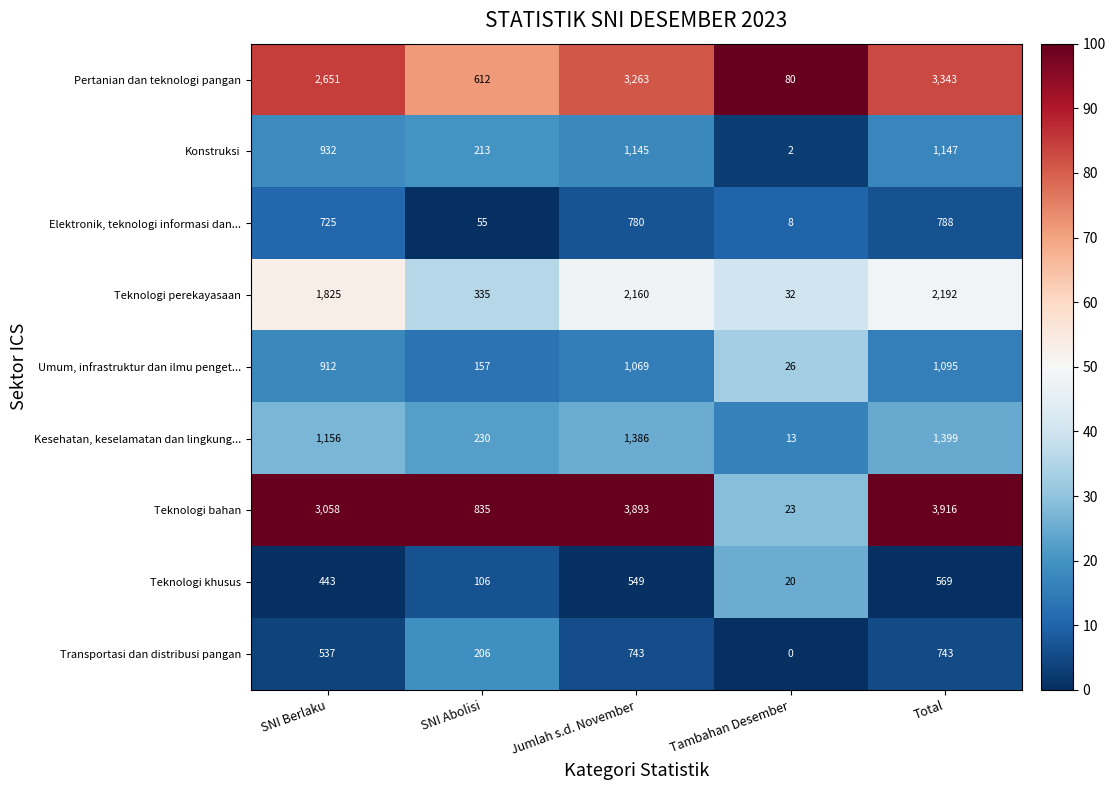

Which series has the largest total across all categories?

Teknologi bahan